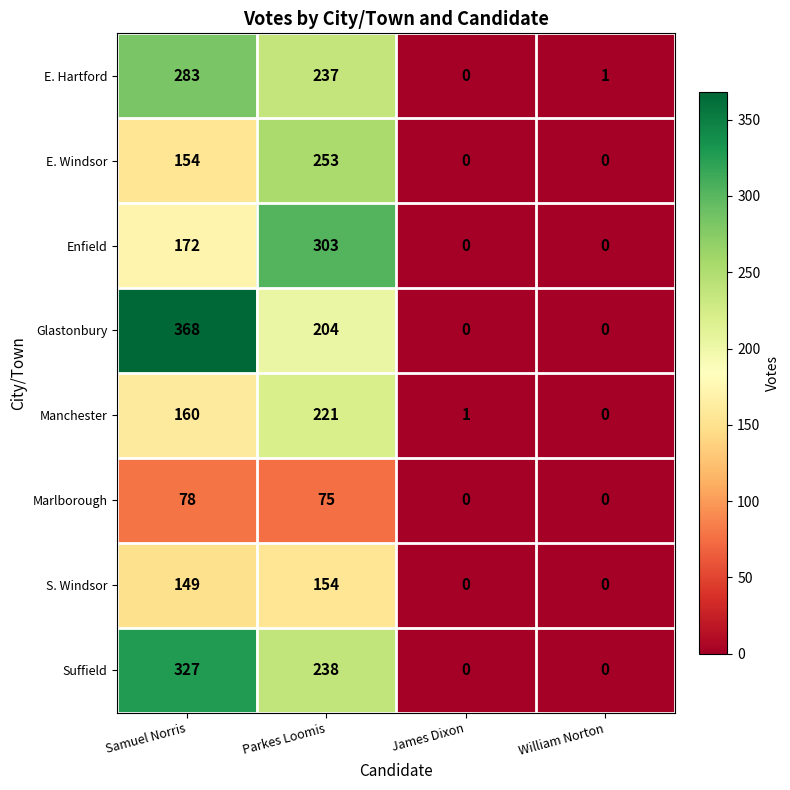

Is the value of Suffield at Parkes Loomis greater than the value of Enfield at James Dixon?

Yes